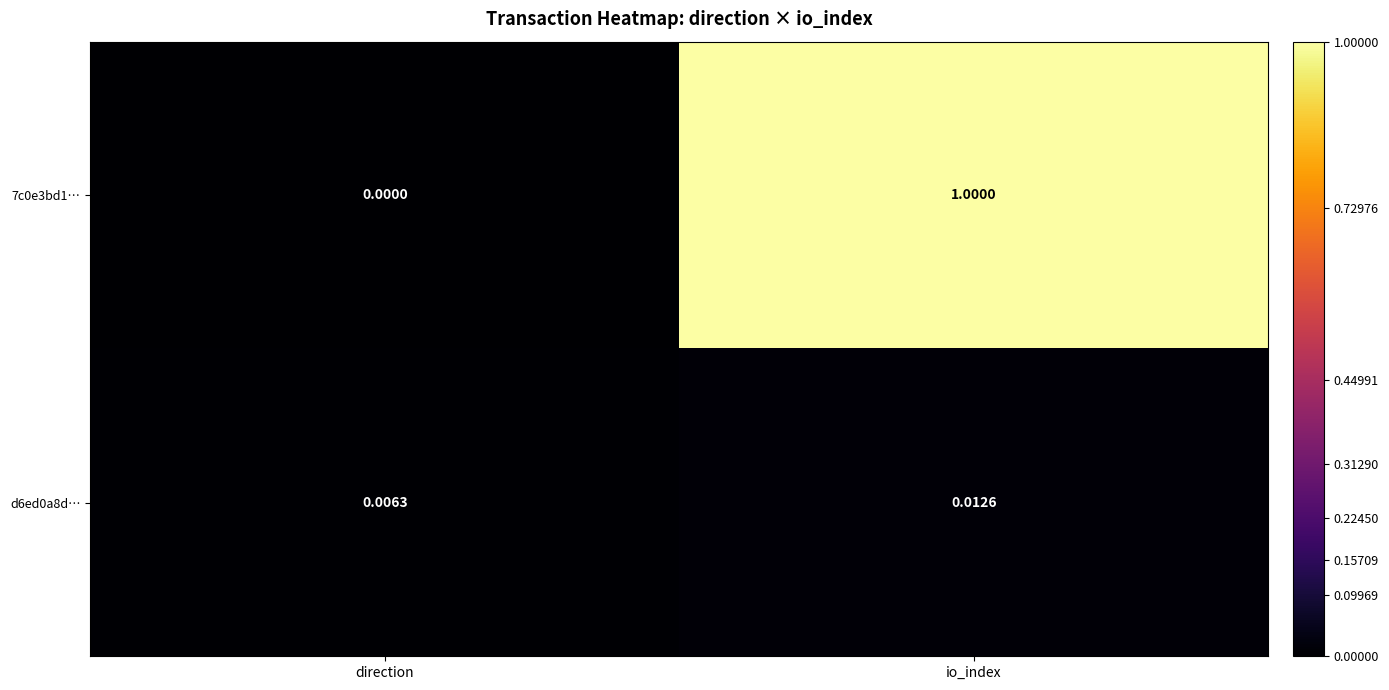

At which label is d6ed0a8d… closest to 0?

direction